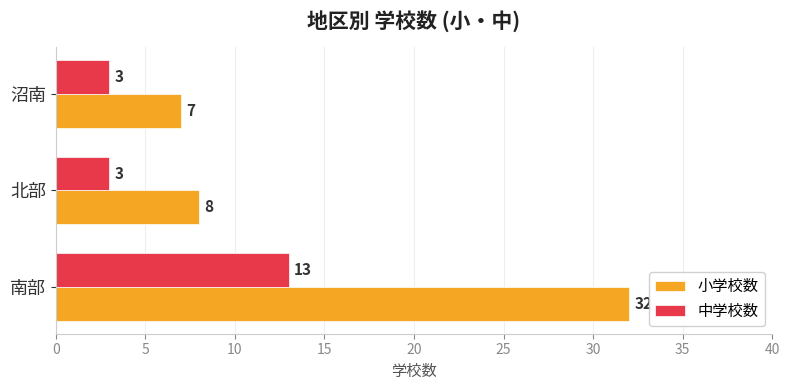

What is the difference between the maximum and minimum values in the 中学校数 series?

10